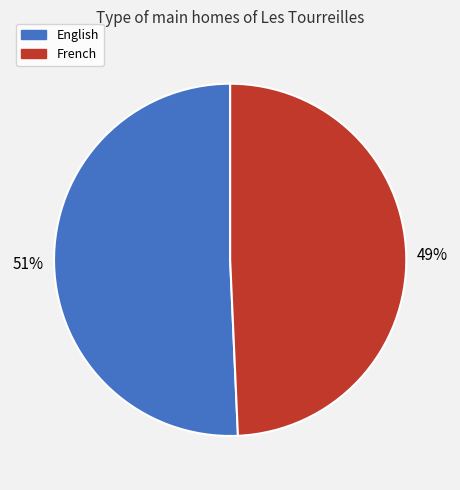

The English slice represents 51% of the pie. True or false?

True